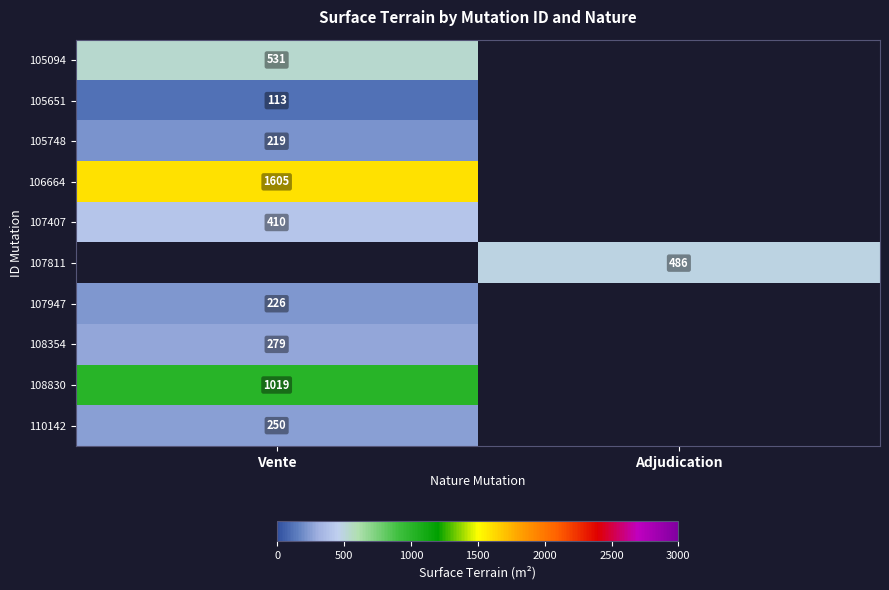

The value of 108354 at Vente is 95. True or false?

False